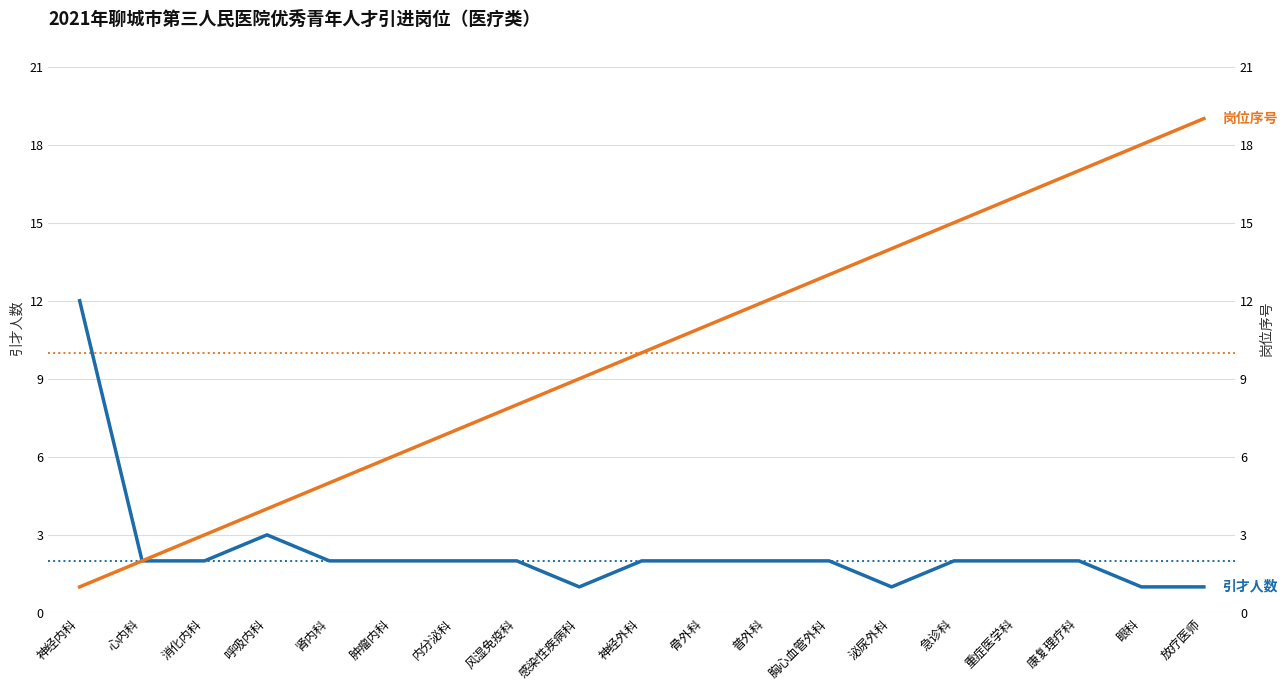

True or false: 引才人数 and 岗位序号 cross at least once.

False